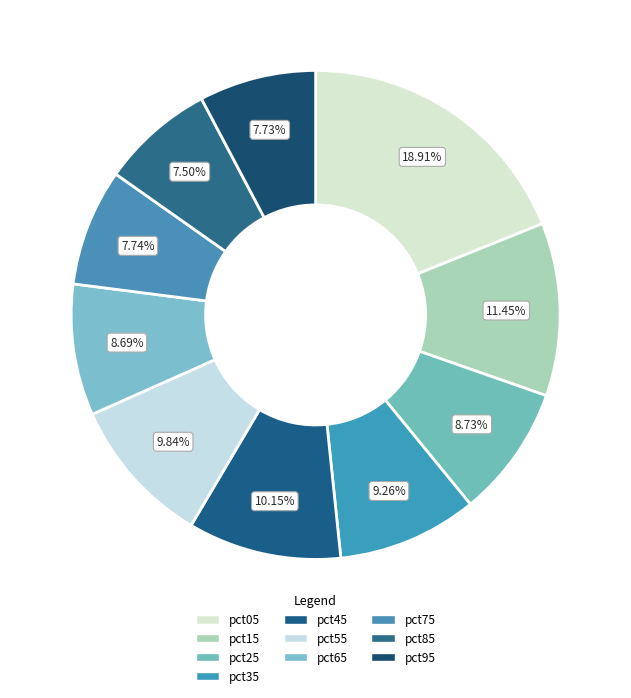

How many segments does this pie chart have?

10